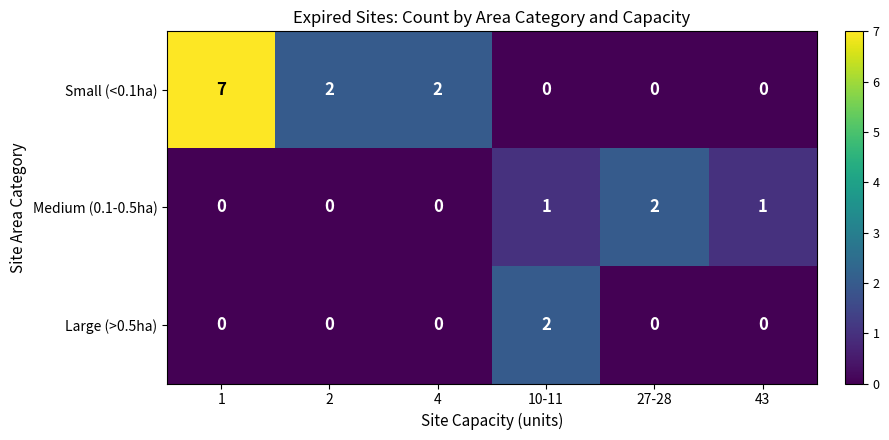

Is it true that Large (>0.5ha) equals 0 at 2?

True